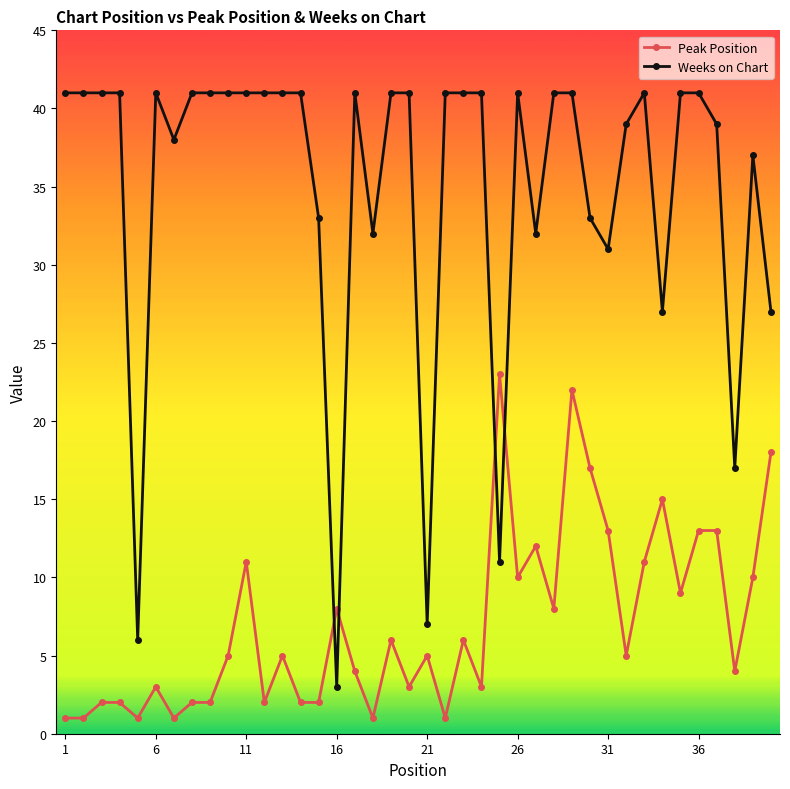

What is the value of the Peak Position point at the 24th from the left?

3